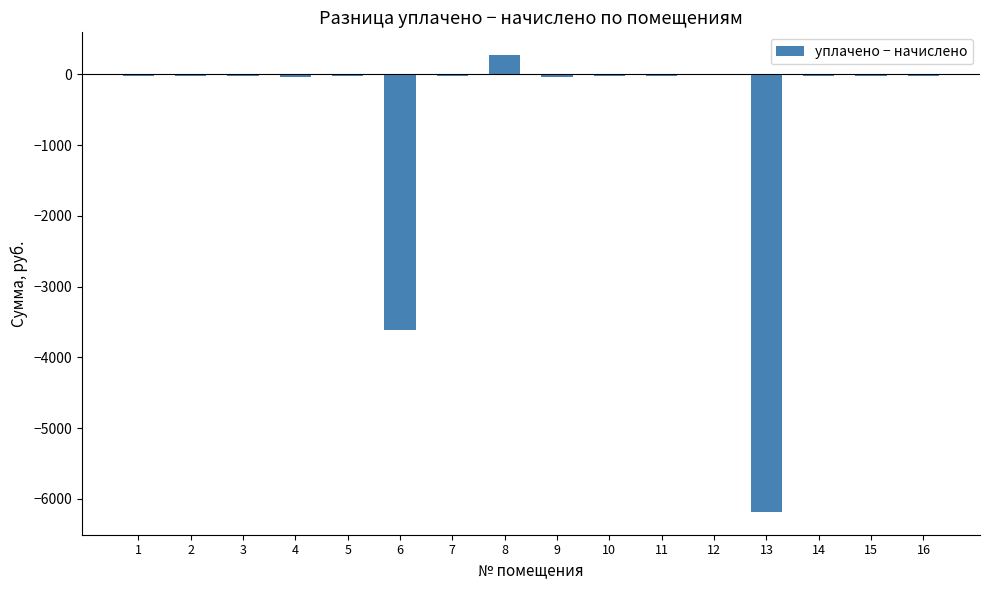

How many distinct data groups are displayed?

1